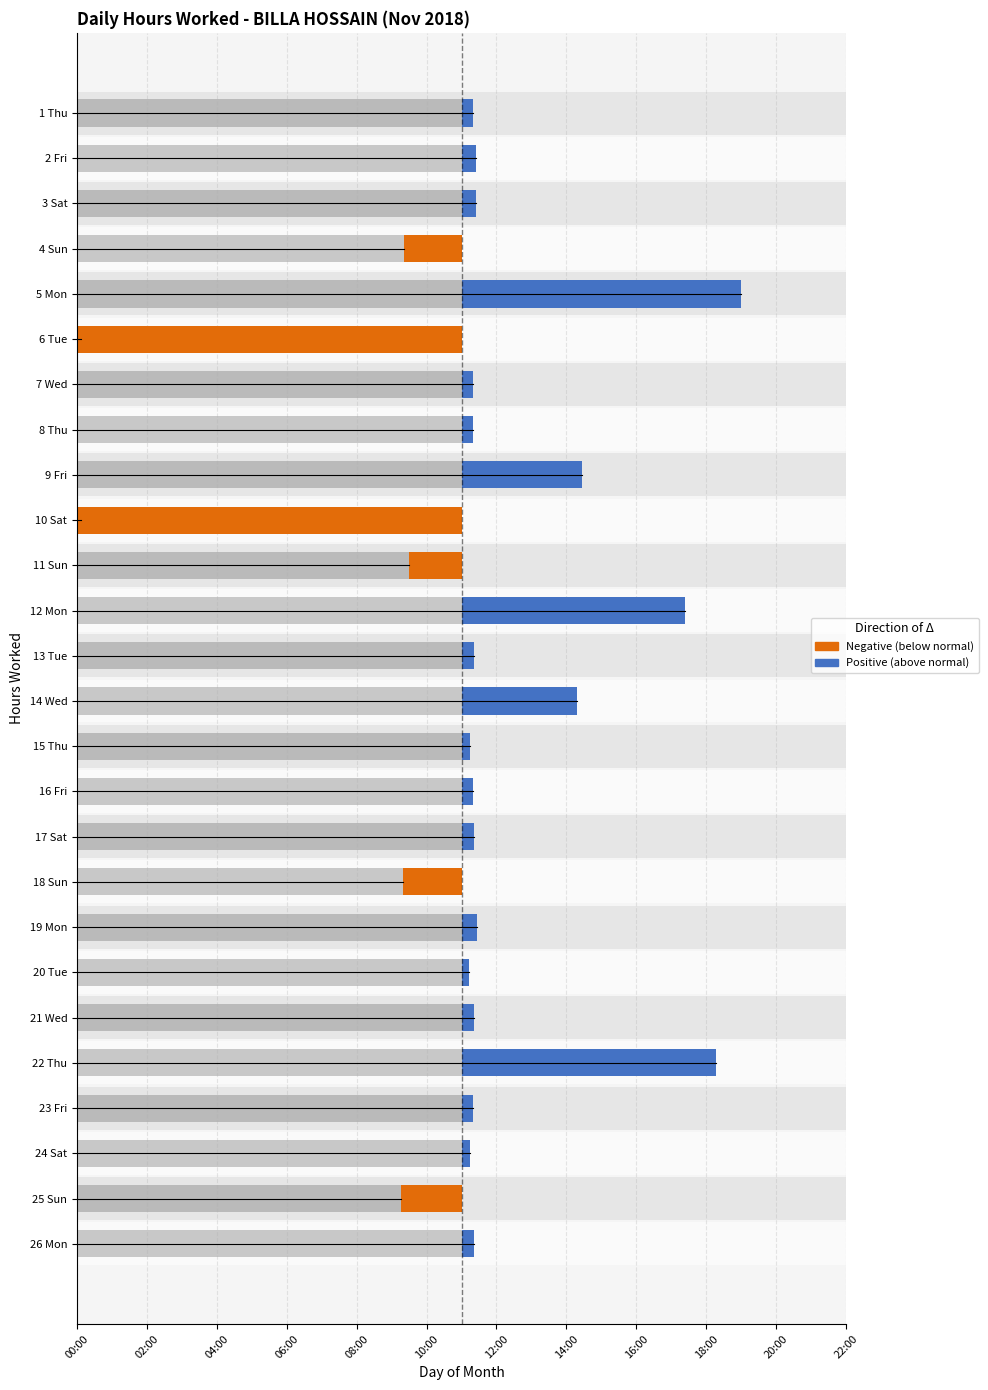

Read the value at 22.

18.3